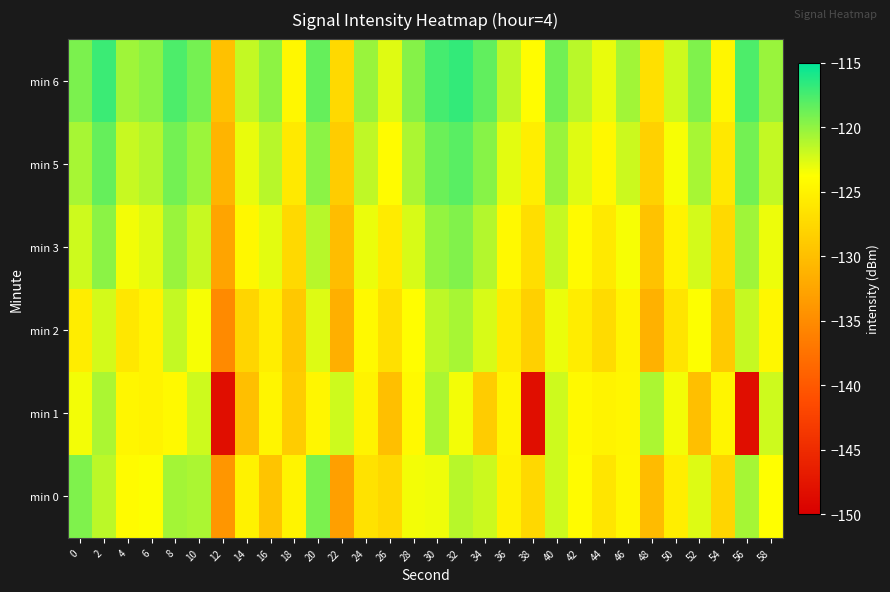

Reading left to right, list all the values displayed in this chart.

min 0: 0=-119.4	2=-121.5	4=-124.1	6=-123.7	8=-120.6	10=-120.9	12=-134.0	14=-125.0	16=-129.5	18=-124.8	20=-119.3	22=-133.1	24=-126.5	26=-127.6	28=-123.4	30=-123.2	32=-121.3	34=-122.0	36=-124.9	38=-127.6	40=-122.1	42=-124.1	44=-126.2	46=-124.5	48=-130.4	50=-125.3	52=-122.6	54=-127.9	56=-120.7	58=-123.8
min 1: 0=-123.4	2=-120.9	4=-124.6	6=-124.9	8=-124.2	10=-122.1	12=-148.3	14=-130.0	16=-124.7	18=-128.7	20=-124.6	22=-122.1	24=-124.9	26=-130.0	28=-124.2	30=-120.9	32=-123.4	34=-128.7	36=-124.7	38=-148.3	40=-122.1	42=-124.2	44=-124.9	46=-124.6	48=-120.9	50=-123.4	52=-130.0	54=-124.7	56=-148.3	58=-122.1
min 2: 0=-125.5	2=-122.3	4=-126.1	6=-124.9	8=-121.7	10=-123.5	12=-135.2	14=-127.8	16=-125.4	18=-129.1	20=-122.6	22=-131.5	24=-124.3	26=-126.8	28=-123.9	30=-121.5	32=-120.8	34=-122.4	36=-125.7	38=-128.3	40=-123.1	42=-125.5	44=-127.2	46=-124.8	48=-131.4	50=-126.3	52=-123.7	54=-128.9	56=-121.8	58=-124.5
min 3: 0=-122.1	2=-119.8	4=-123.4	6=-122.7	8=-120.3	10=-121.9	12=-132.6	14=-124.5	16=-122.8	18=-127.4	20=-121.3	22=-130.2	24=-123.1	26=-125.6	28=-122.4	30=-120.1	32=-119.5	34=-121.2	36=-124.3	38=-126.9	40=-121.8	42=-124.2	44=-125.9	46=-123.5	48=-129.7	50=-124.9	52=-122.3	54=-127.5	56=-120.5	58=-123.2
min 5: 0=-120.8	2=-118.5	4=-121.9	6=-121.2	8=-119.0	10=-120.4	12=-131.1	14=-123.0	16=-121.3	18=-125.9	20=-119.8	22=-128.7	24=-121.6	26=-124.1	28=-120.9	30=-118.7	32=-118.1	34=-119.7	36=-122.8	38=-125.4	40=-120.3	42=-122.7	44=-124.4	46=-122.0	48=-128.2	50=-123.5	52=-120.8	54=-126.0	56=-119.0	58=-121.7
min 6: 0=-119.3	2=-117.1	4=-120.5	6=-119.8	8=-117.7	10=-119.1	12=-129.8	14=-121.7	16=-119.9	18=-124.5	20=-118.5	22=-127.4	24=-120.3	26=-122.7	28=-119.6	30=-117.4	32=-116.8	34=-118.4	36=-121.5	38=-124.0	40=-118.9	42=-121.4	44=-123.0	46=-120.6	48=-126.8	50=-122.1	52=-119.4	54=-124.6	56=-117.7	58=-120.3